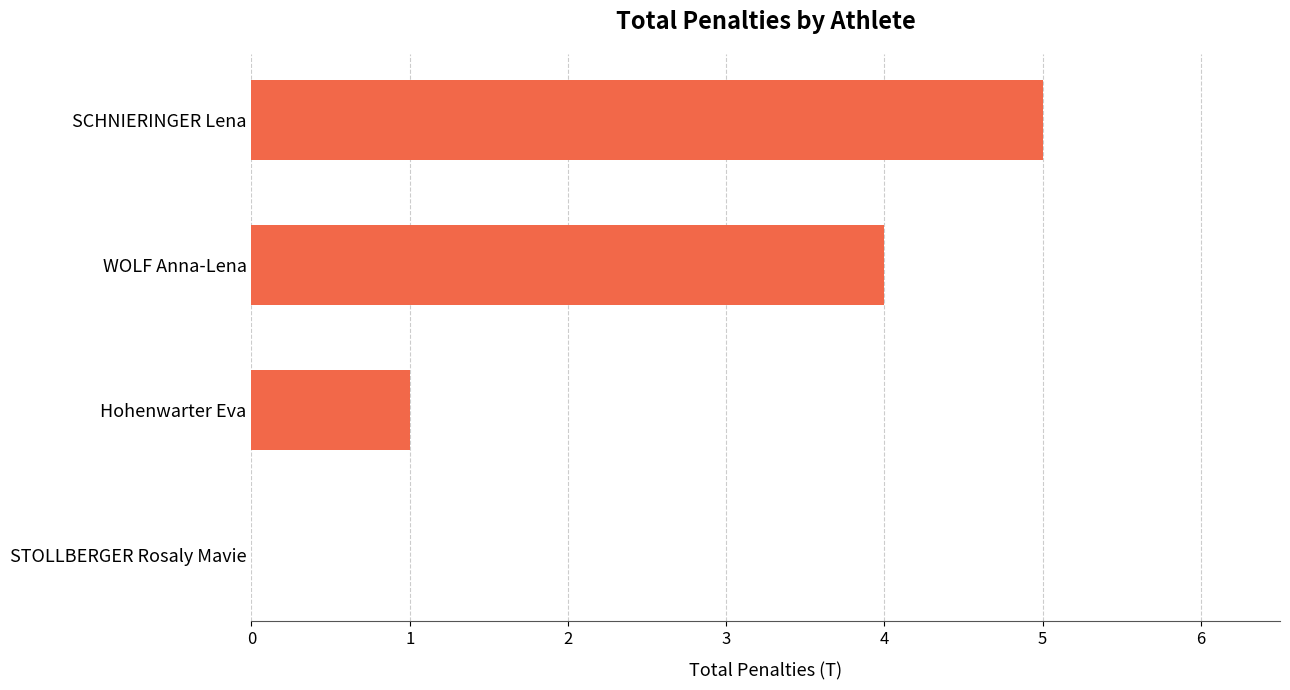

Is it true that the value at Hohenwarter Eva is 1?

True